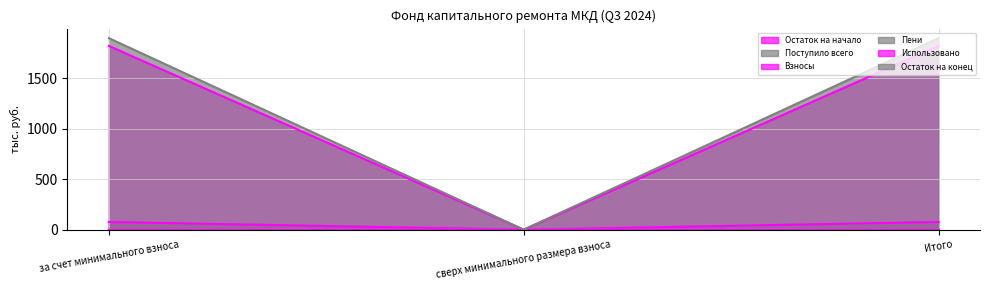

Where does the Пени series first go above 1894?

за счет минимального взноса